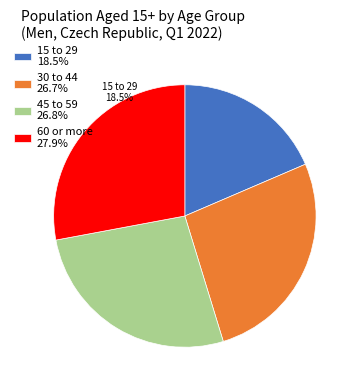

Does 60 or more represent more than half of the total?

No